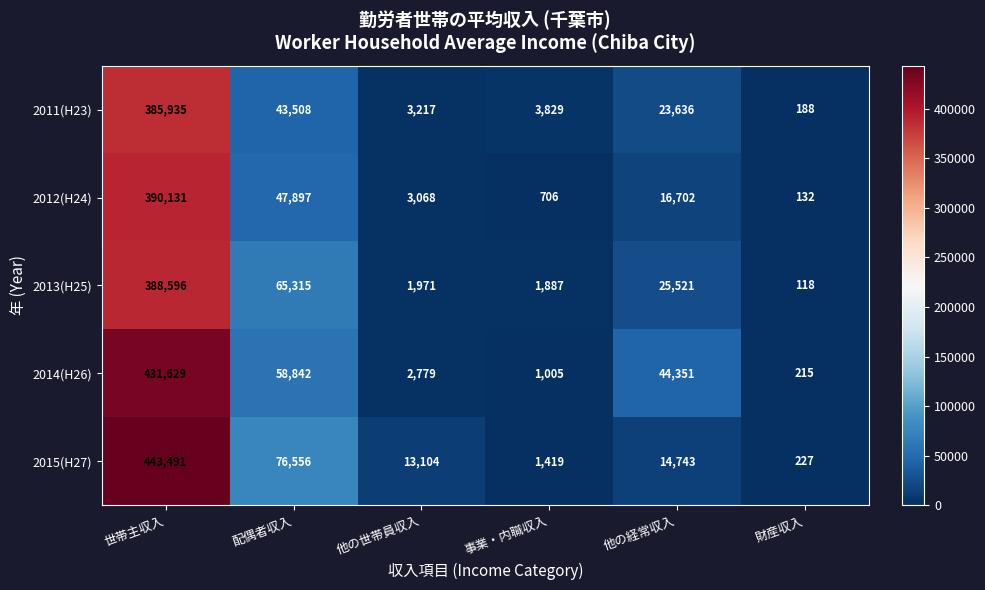

What is the greatest value displayed?

443491